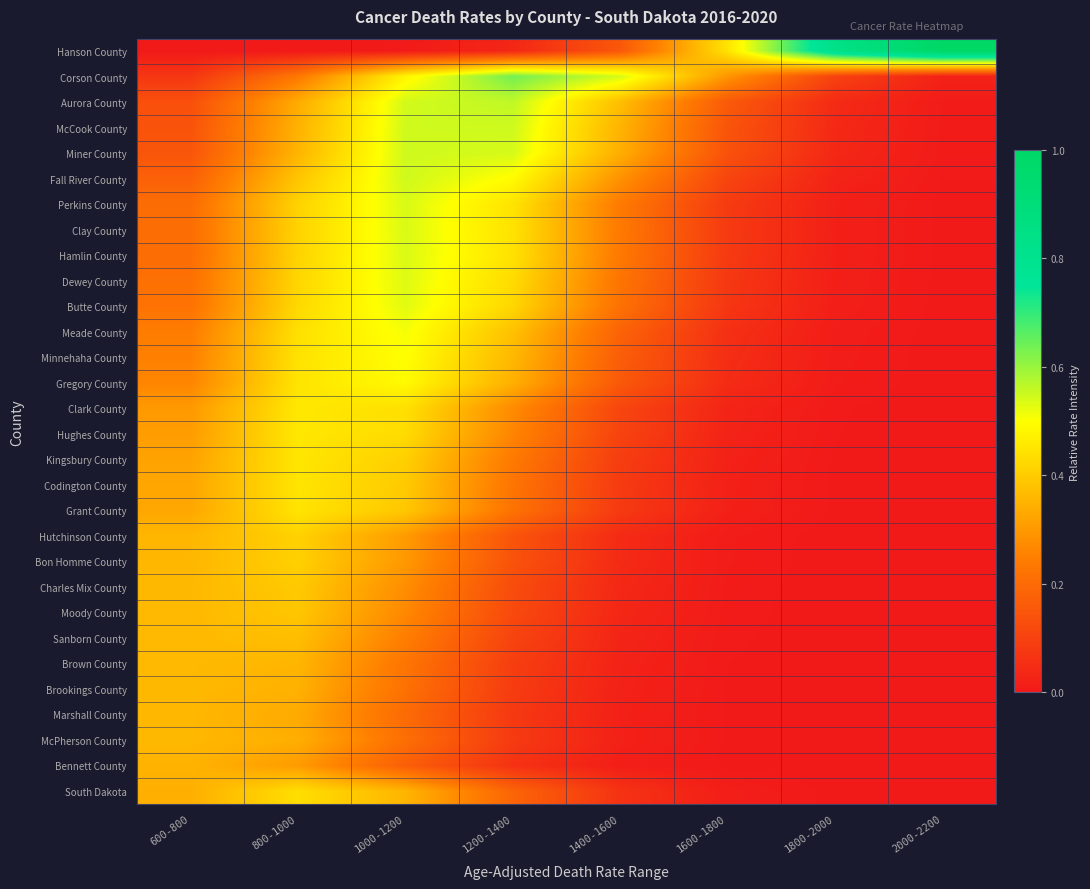

Which series has the largest total across all categories?

Hanson County